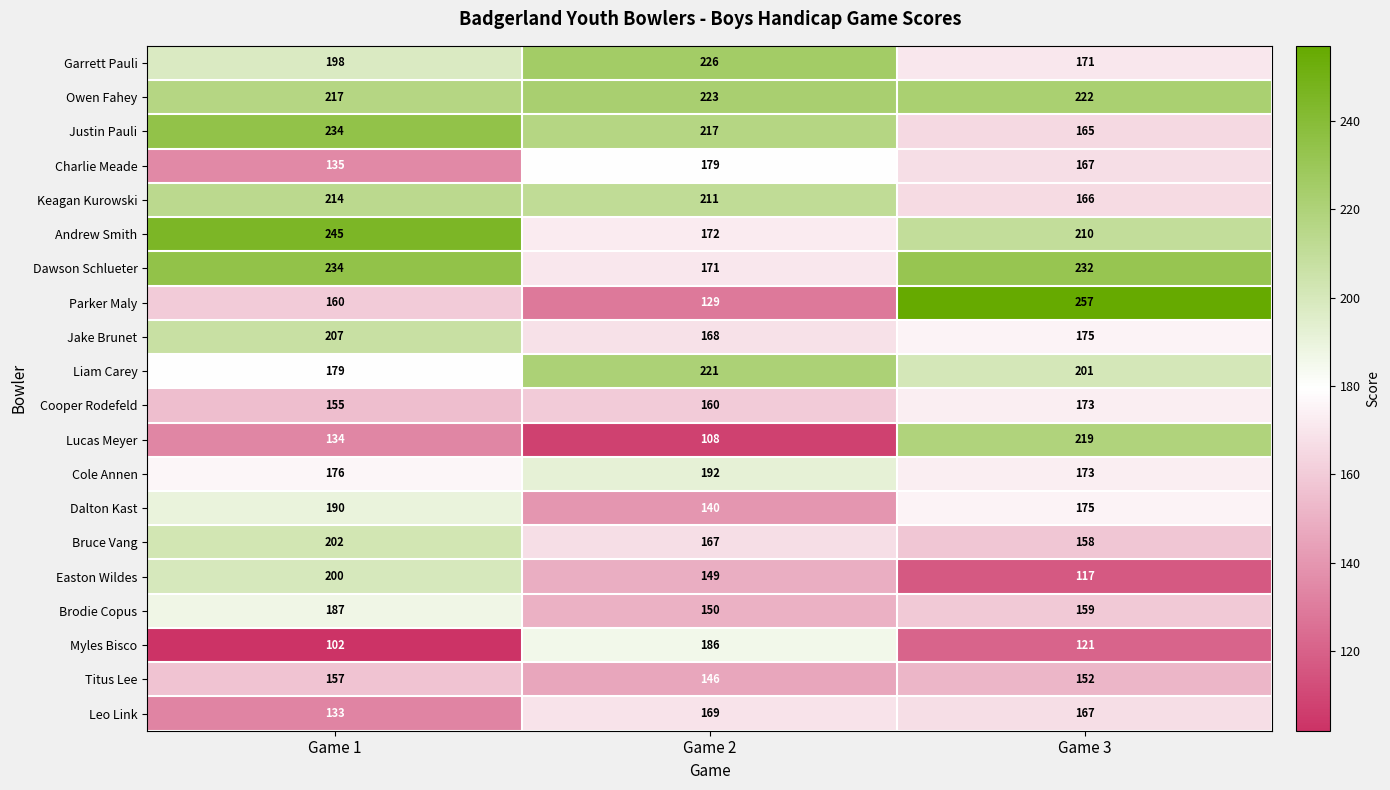

True or false: Owen Fahey has a value of 93 at Game 3.

False